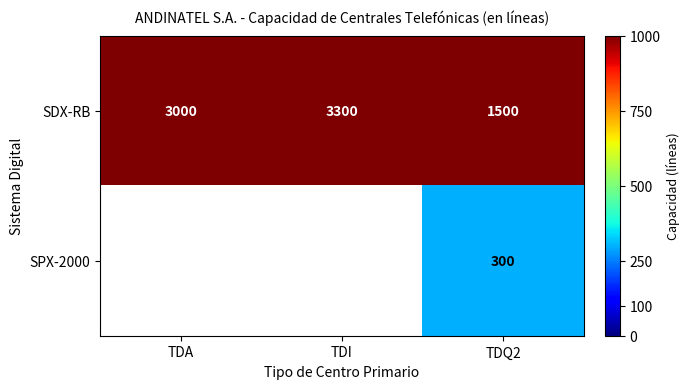

How many distinct data groups are displayed?

2